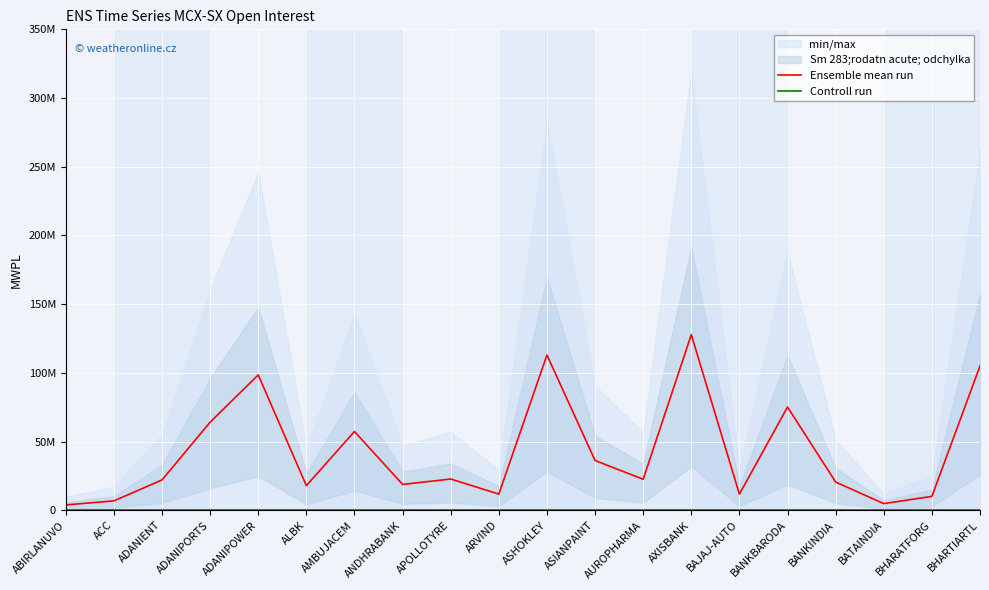

What position from the left is AXISBANK?

14